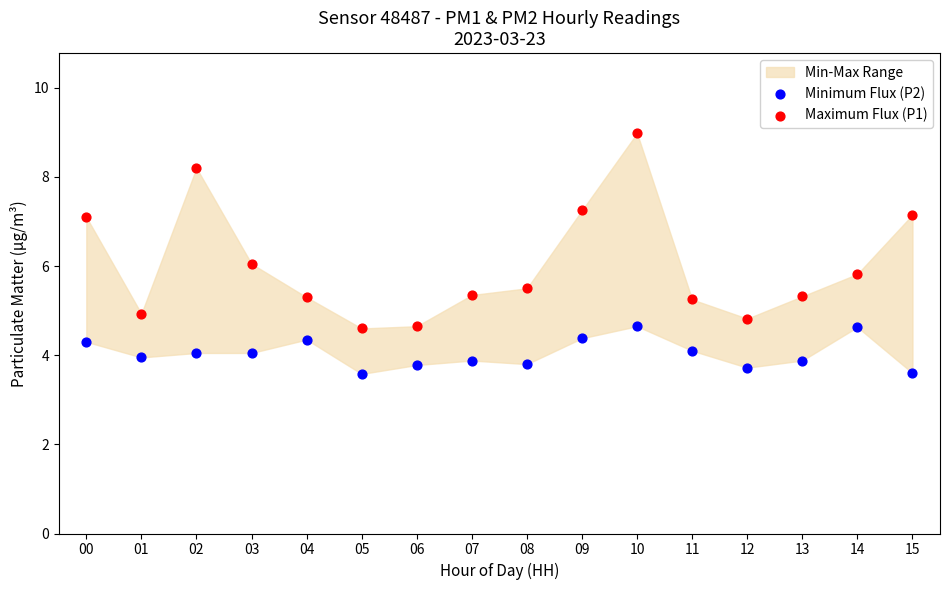

Across all data points, what is the range of Y values (max minus min)?

5.4